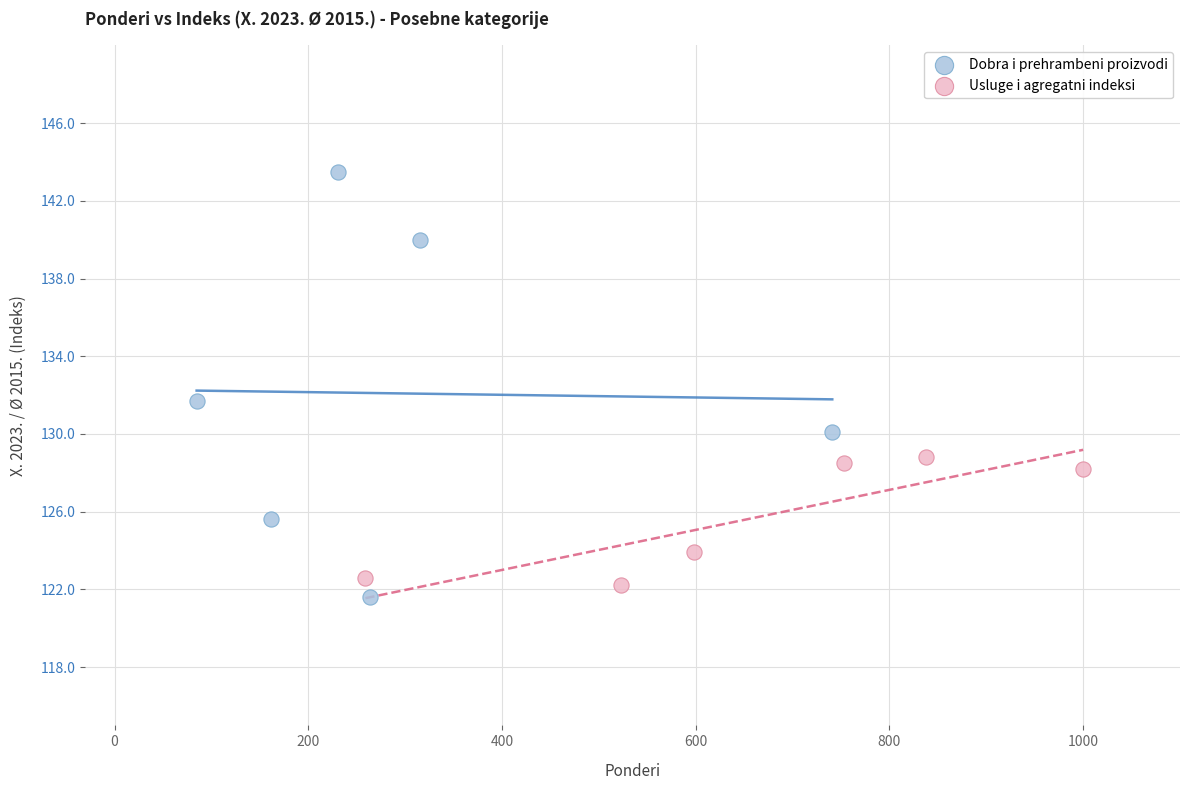

Which series reaches the minimum Y coordinate?

Dobra i prehrambeni proizvodi